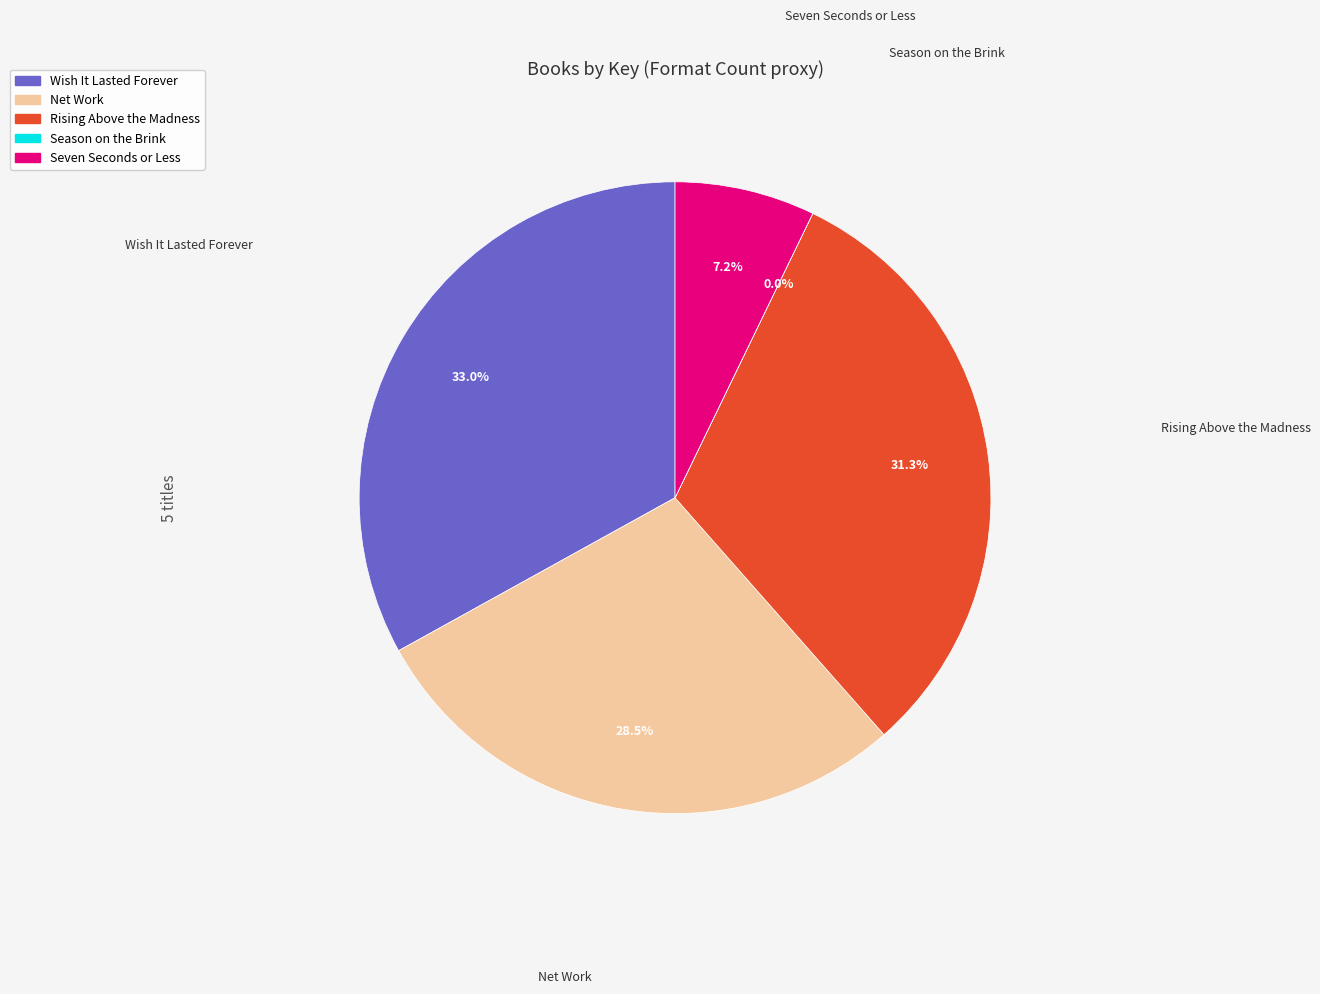

Combined, what portion of the pie is Seven Seconds or Less and Rising Above the Madness?

38.5%